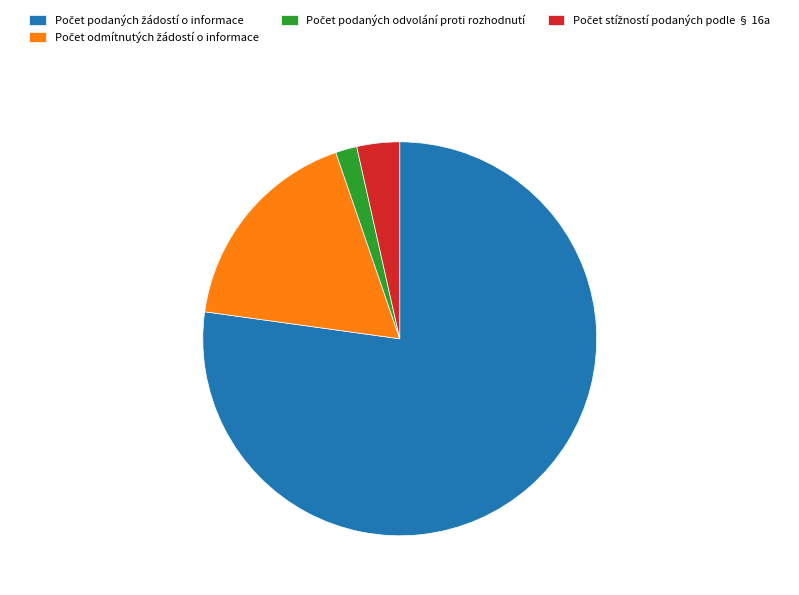

Does any single category account for the majority?

Yes